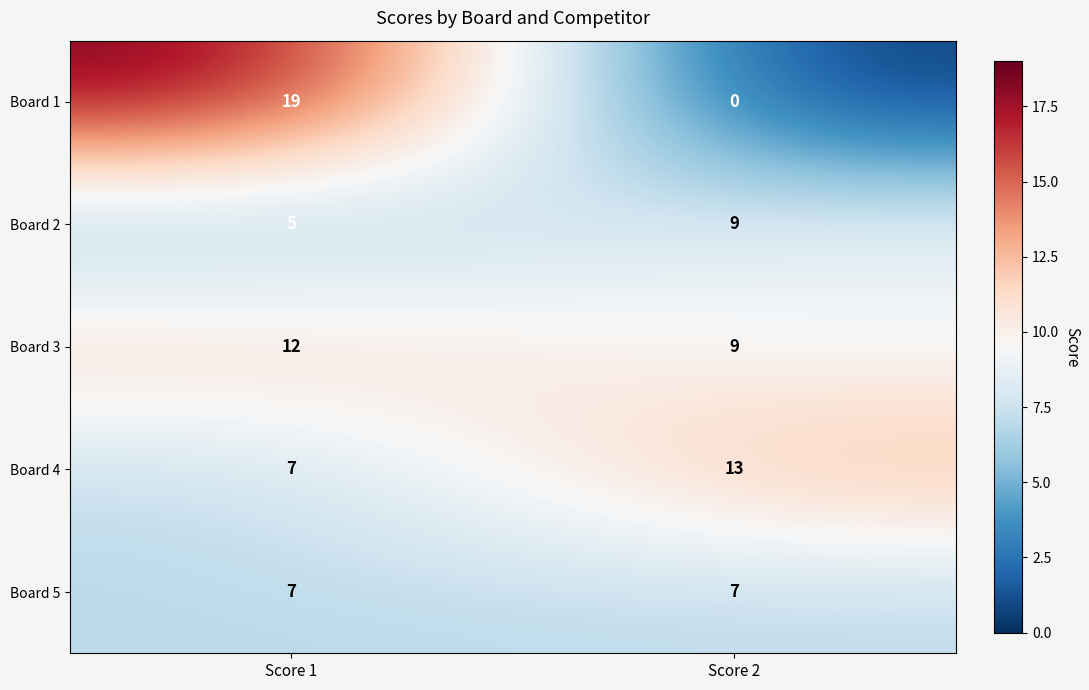

The Board 4 series shows 7 at Score 1. True or false?

True